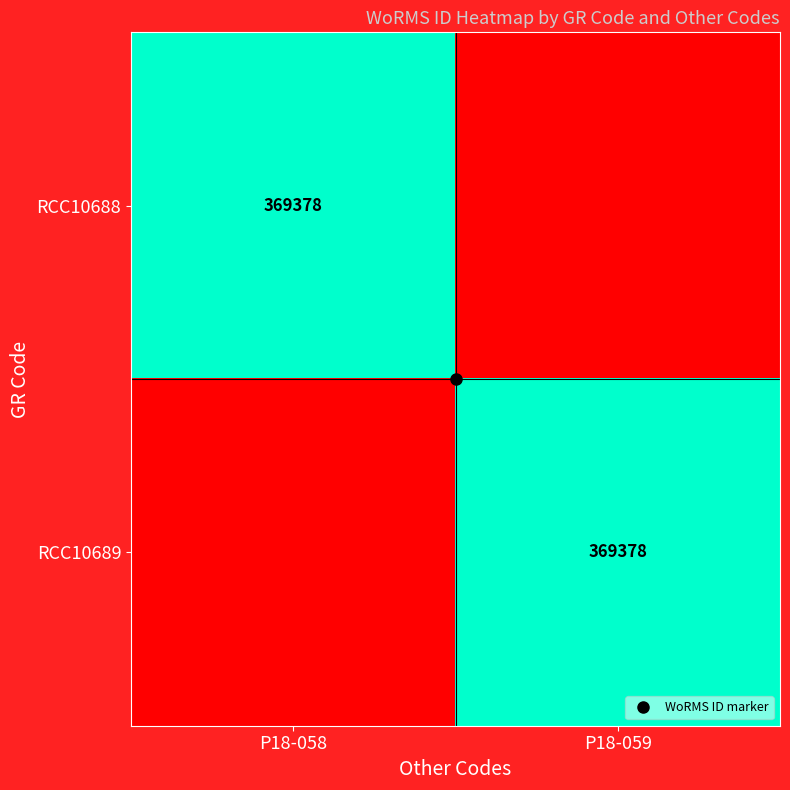

Is it true that RCC10689 equals 369378 at P18-059?

True